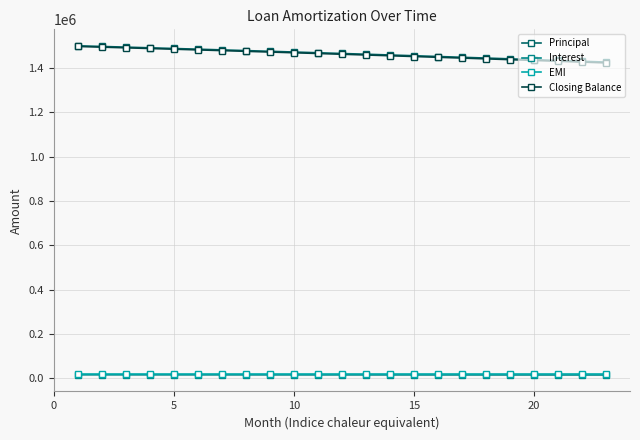

What is the average value of the Closing Balance series?

1461176.3